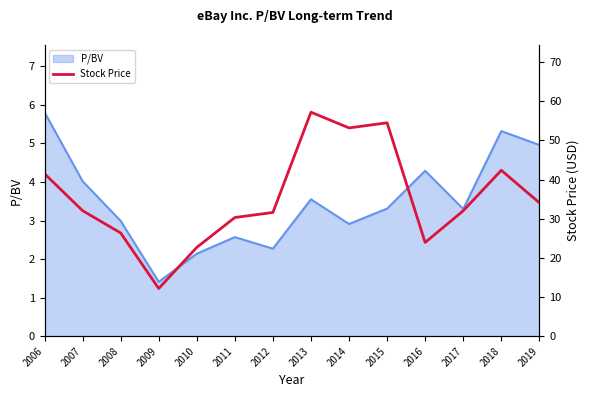

Which category has the lowest value across all series?

2009